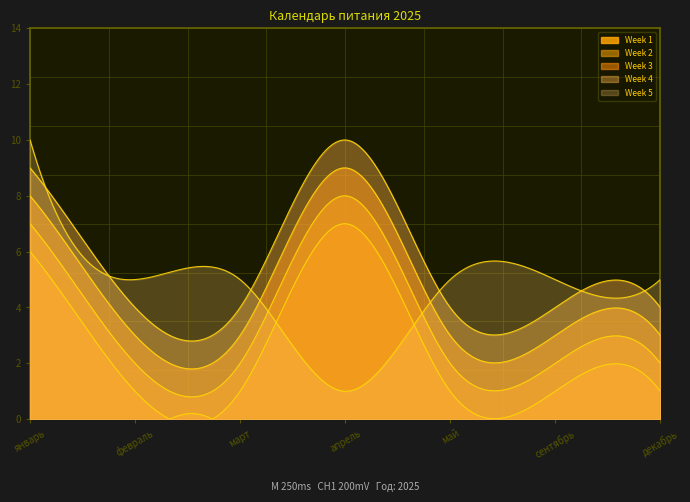

How many lines are shown in the chart?

5